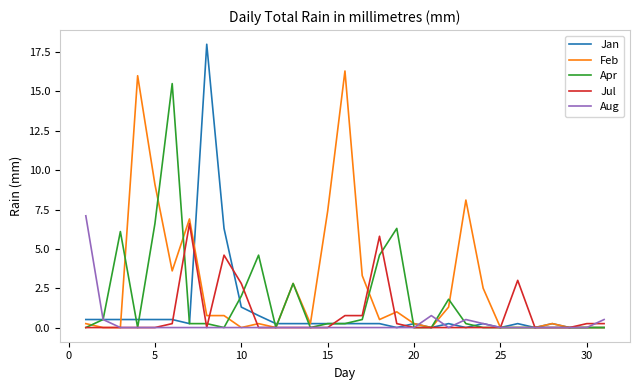

Which series has the widest spread of values?

Jan